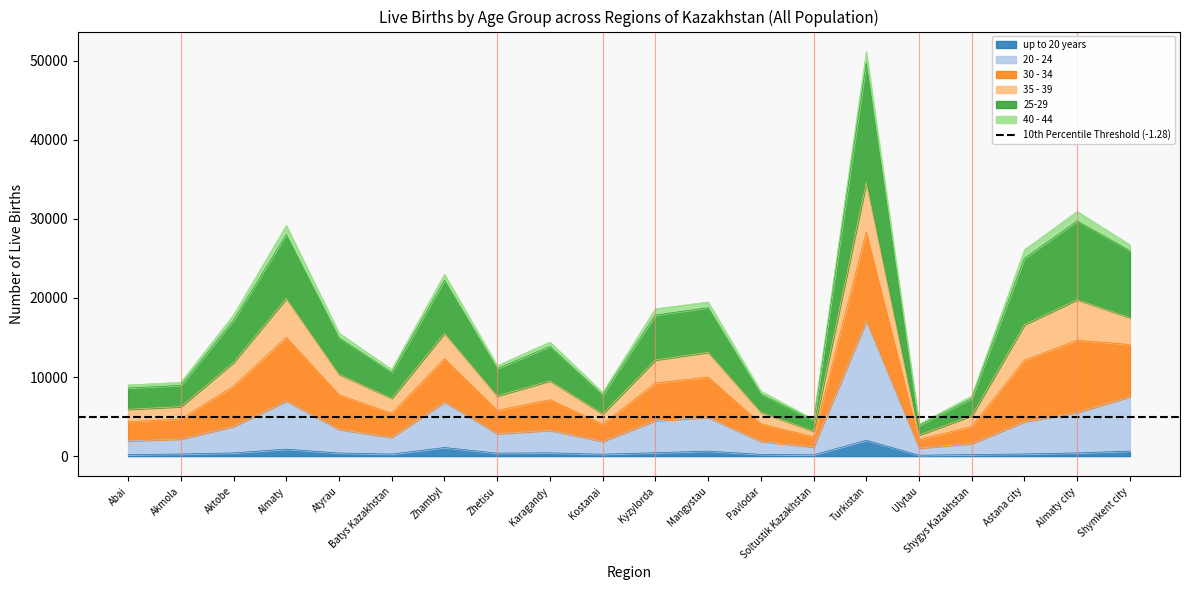

True or false: up to 20 years has a value of 561 at Almaty city.

False